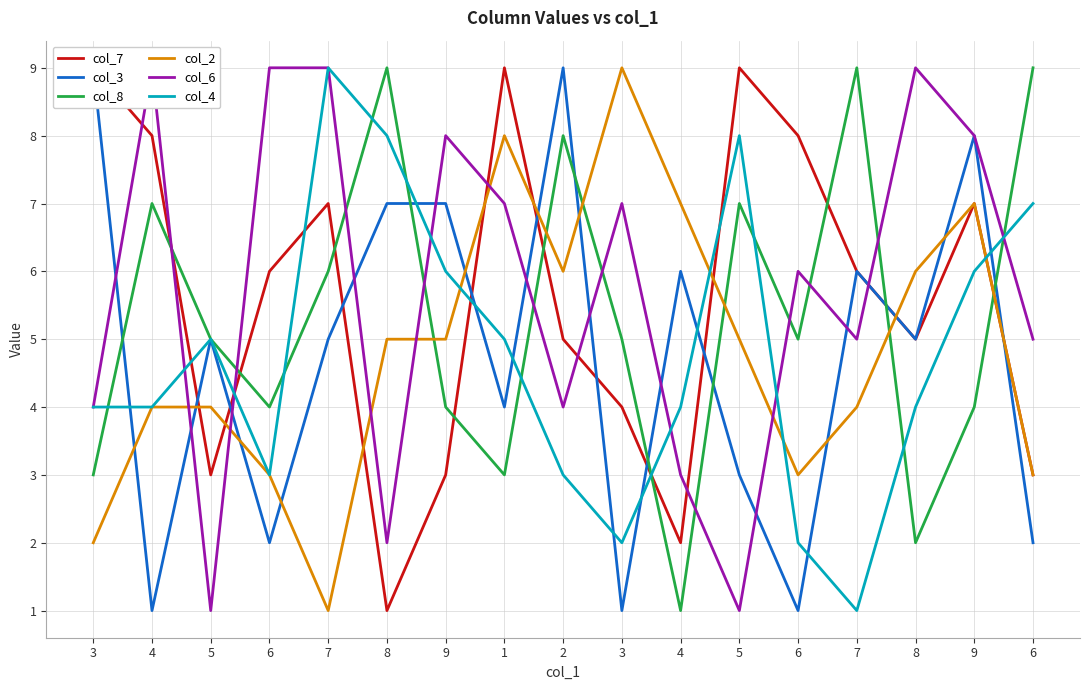

Where is col_7 nearest to the value 5?

2